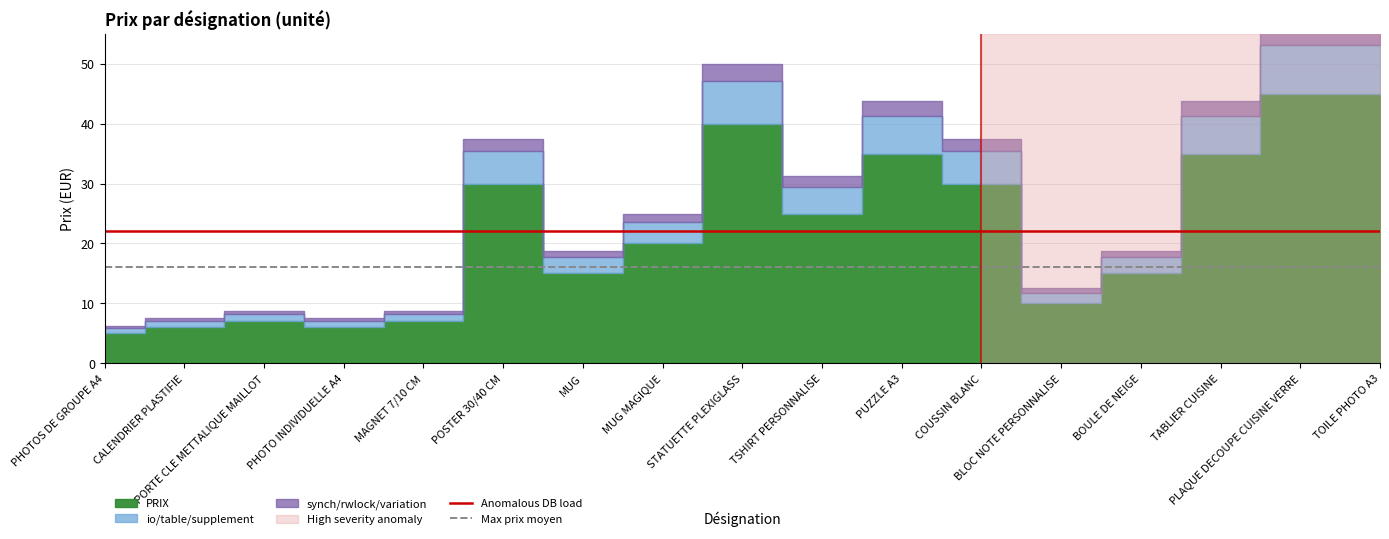

What is the approximate value of Max prix moyen at STATUETTE PLEXIGLASS?

16